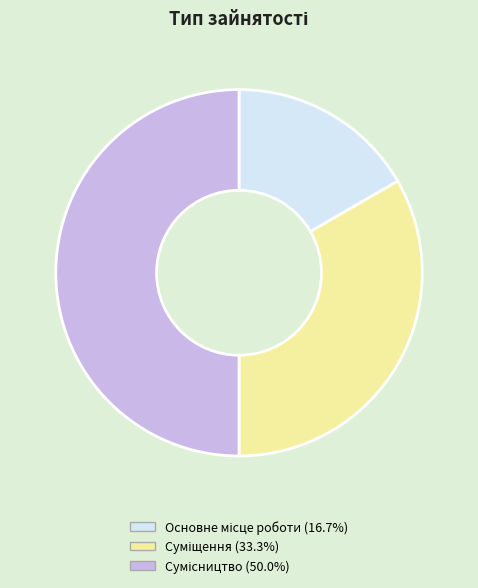

Is the sum of Суміщення and Сумісництво greater than half?

Yes